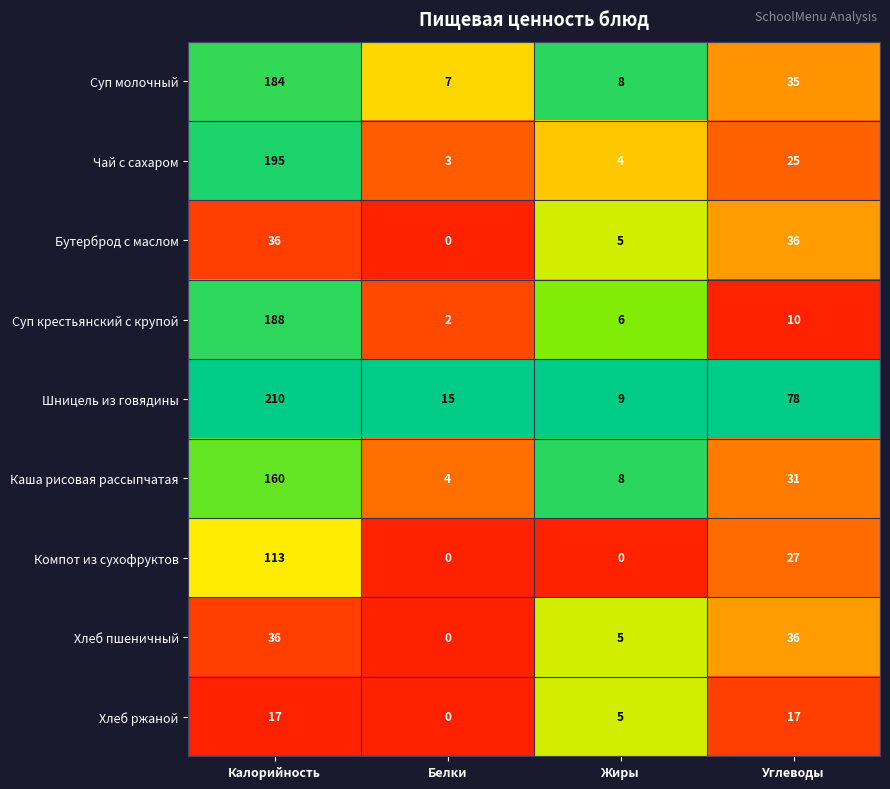

What is the highest value of the Хлеб ржаной series?

17